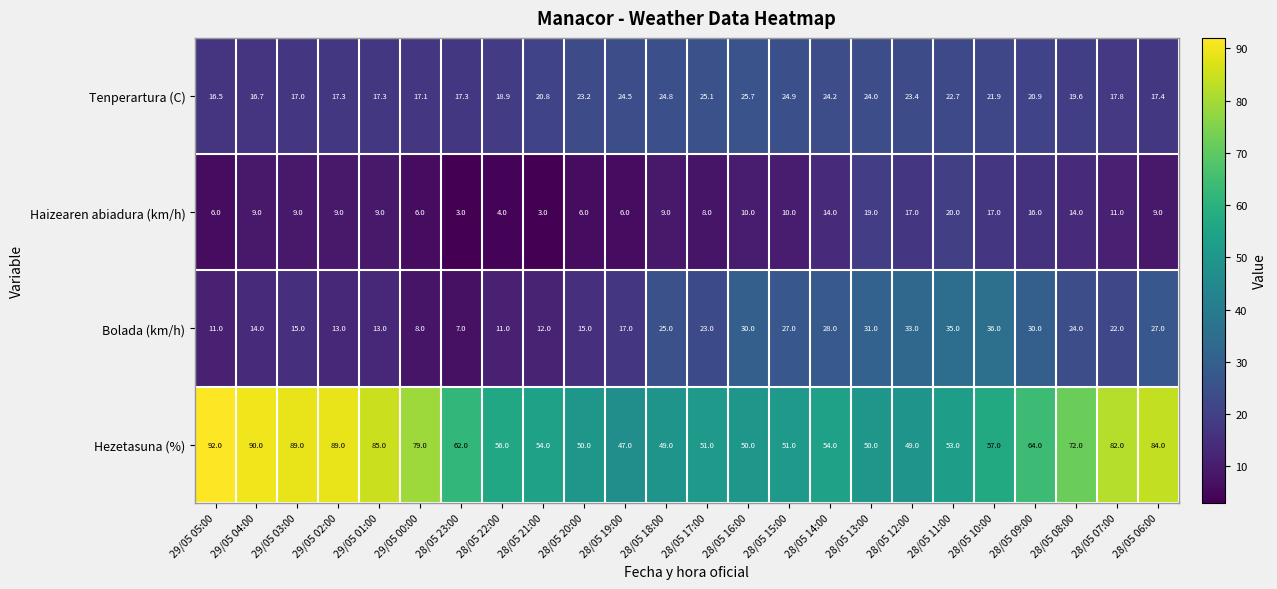

What value does the Hezetasuna (%) series have at 28/05 16:00?

50.0